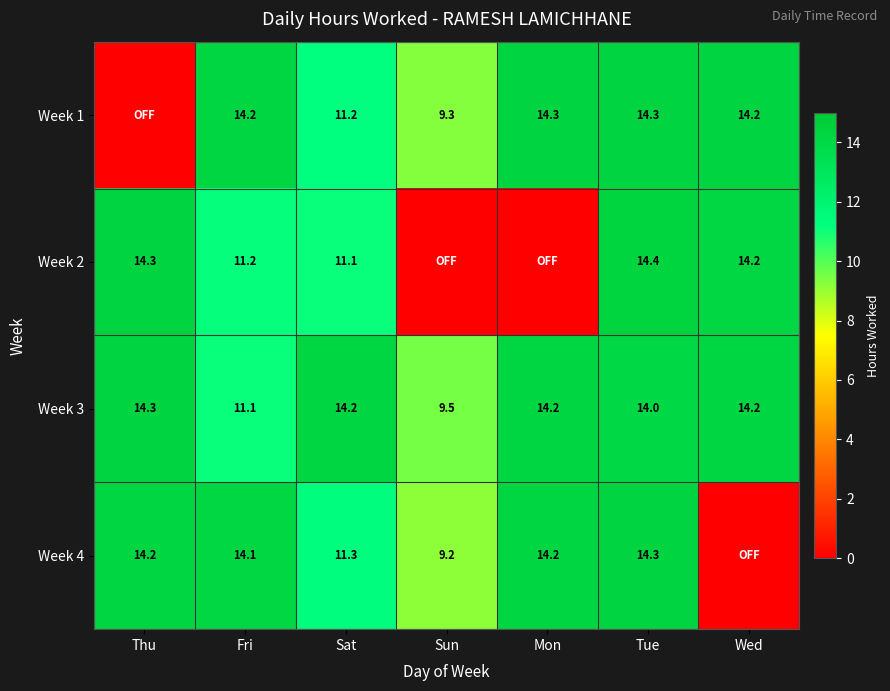

At which category does the chart reach its peak across all series?

Tue